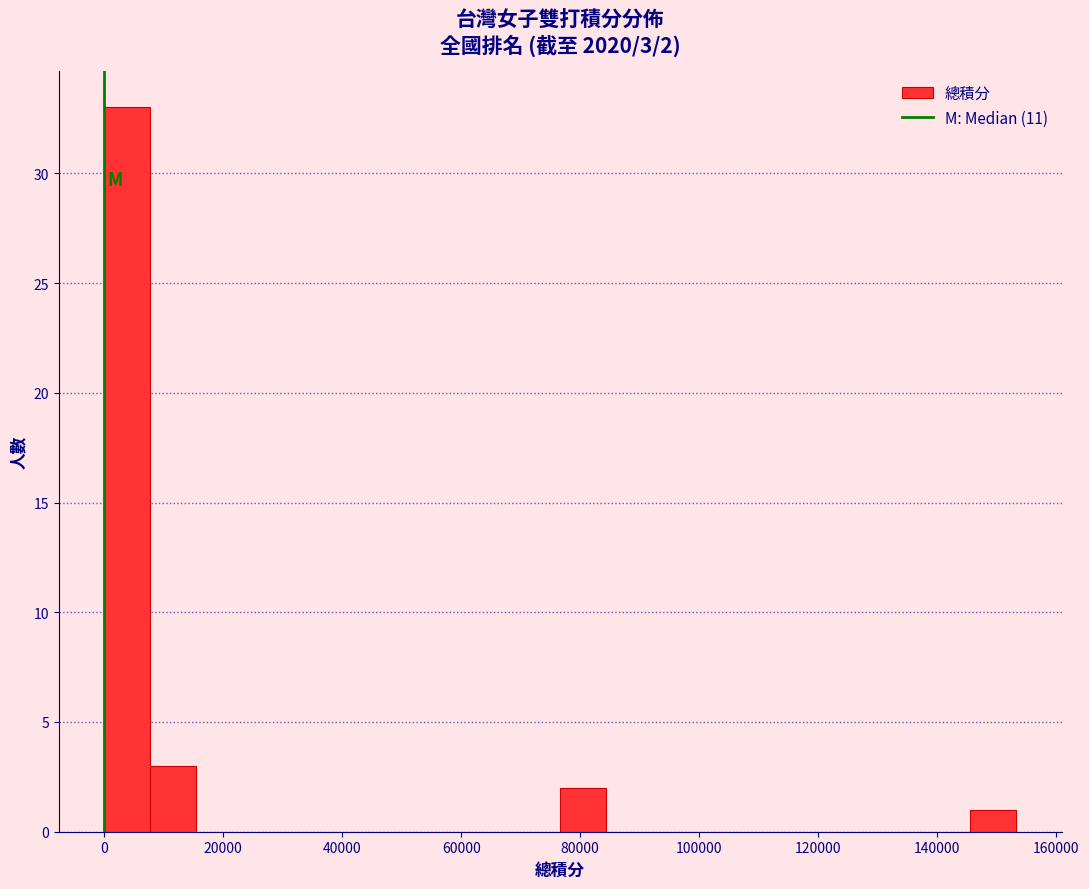

Around what value on the x-axis is the tallest bar? Give the approximate position of its centre, as read against the axis.

4000